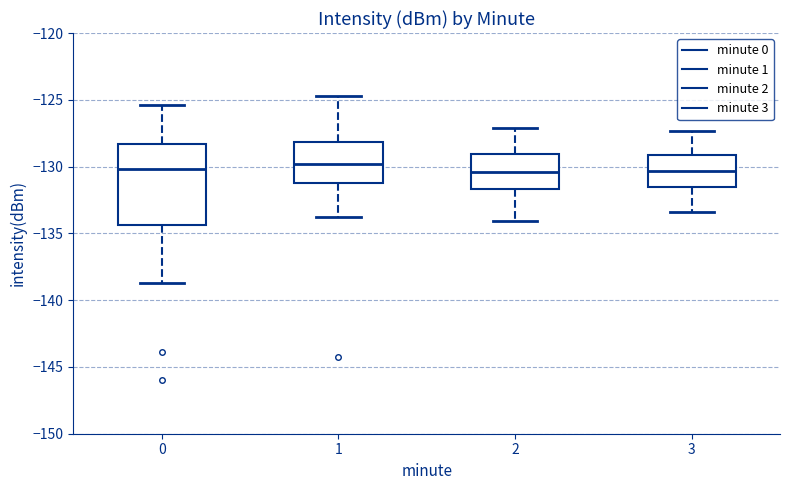

Where is the upper edge of the box at x = 0 on the y-axis? The values are not printed on the chart, so give them approximately, as read against the axis.

-128.5